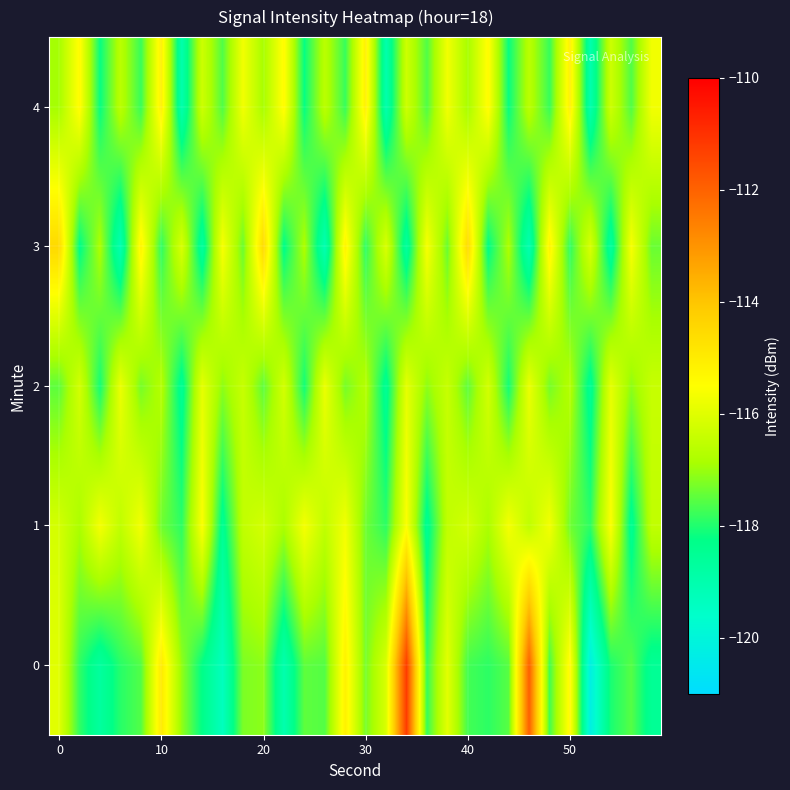

Count the number of data series in this chart.

5